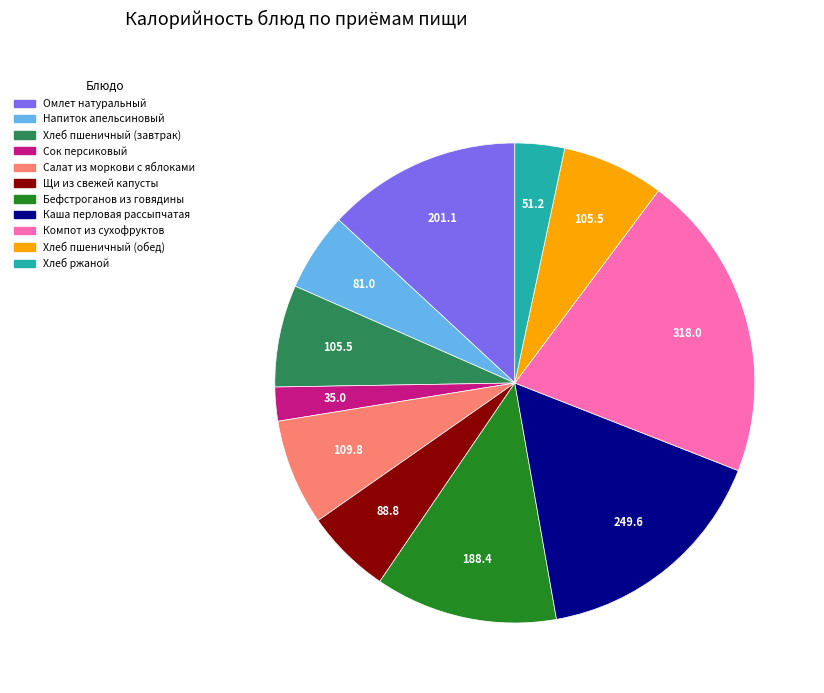

Does Каша перловая рассыпчатая account for over 50% of the chart?

No